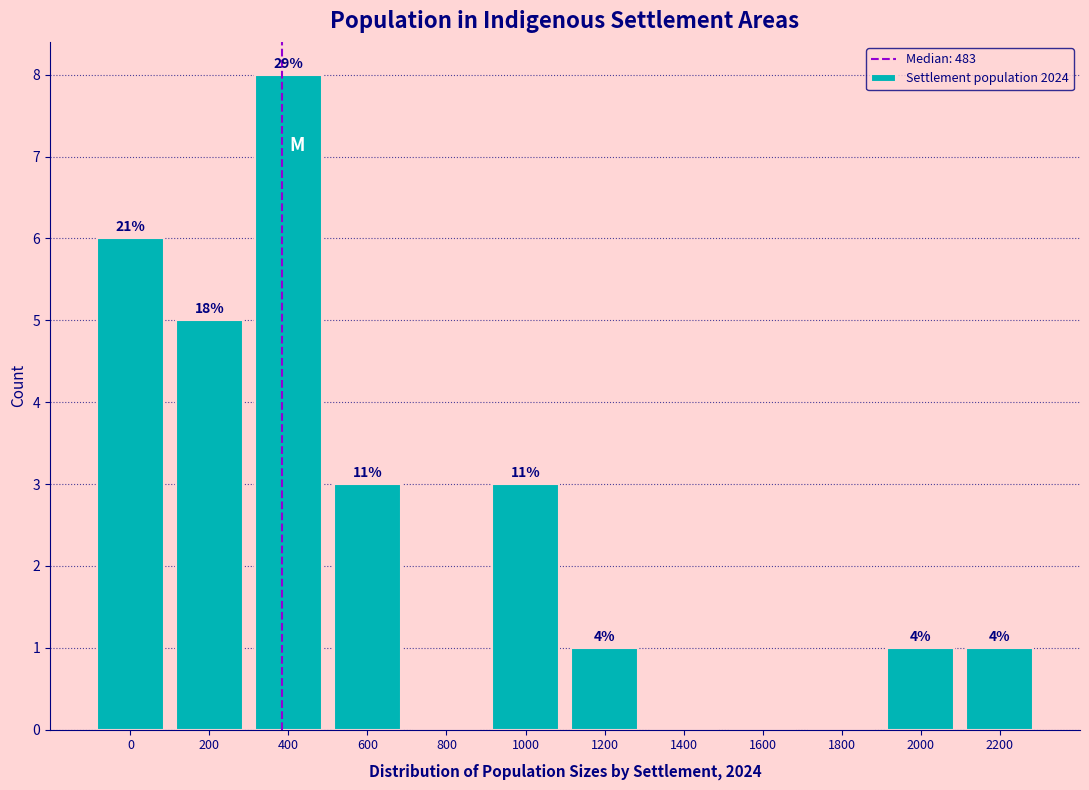

Are the bars horizontal?

No